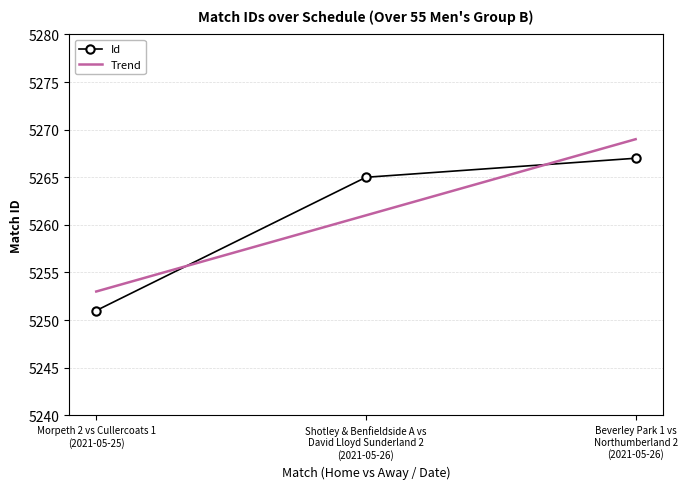

What is the difference between the maximum and minimum values?

16